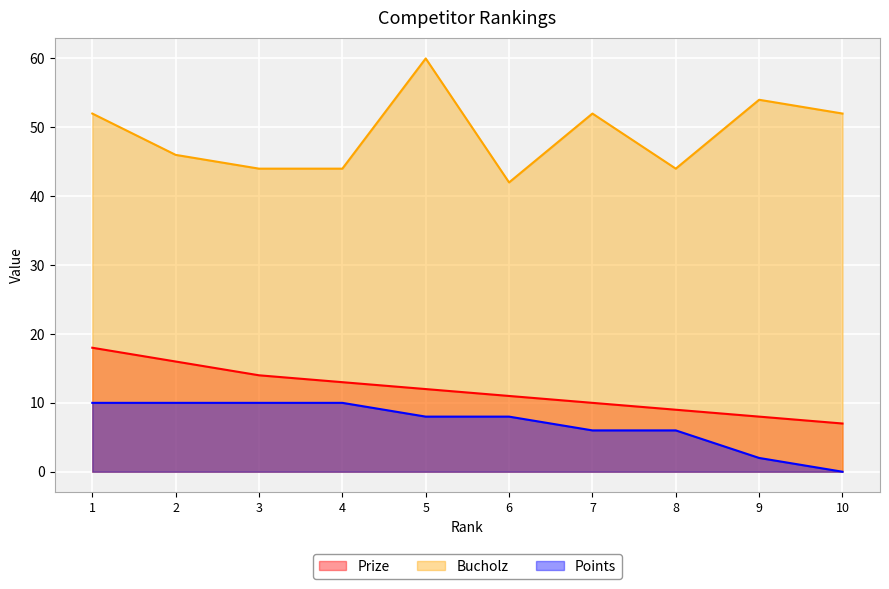

At which category is the sum across all series the highest?

1